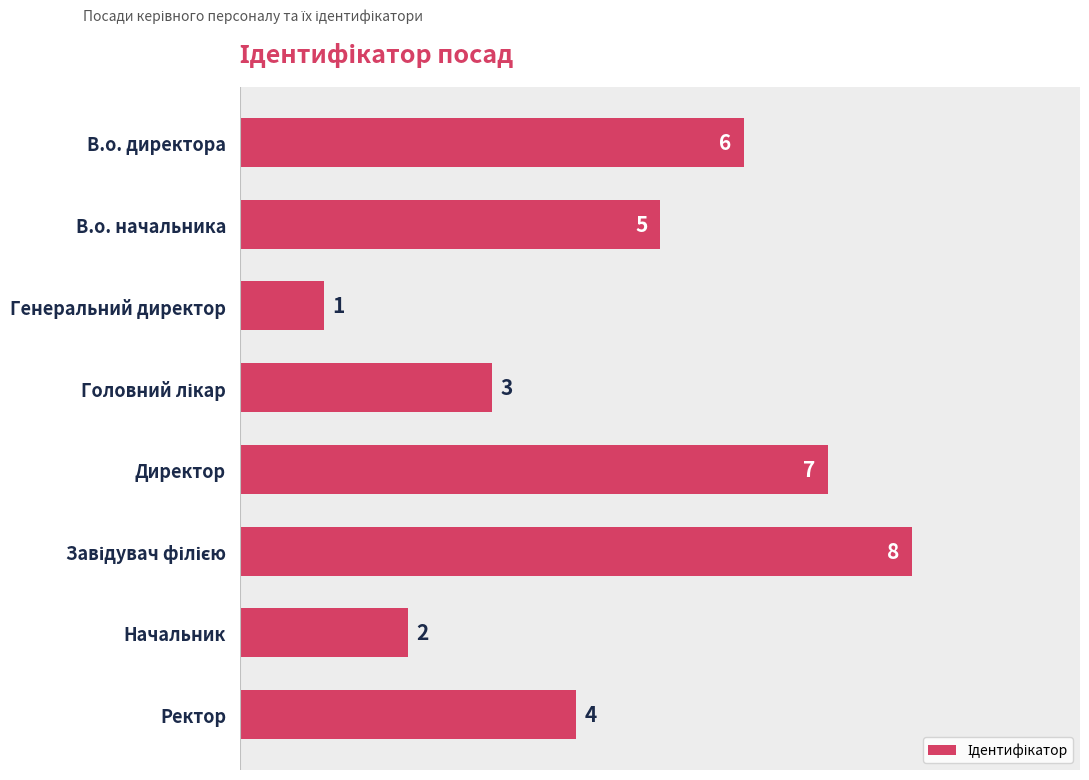

What is the change in value from В.о. директора to Генеральний директор?

-5